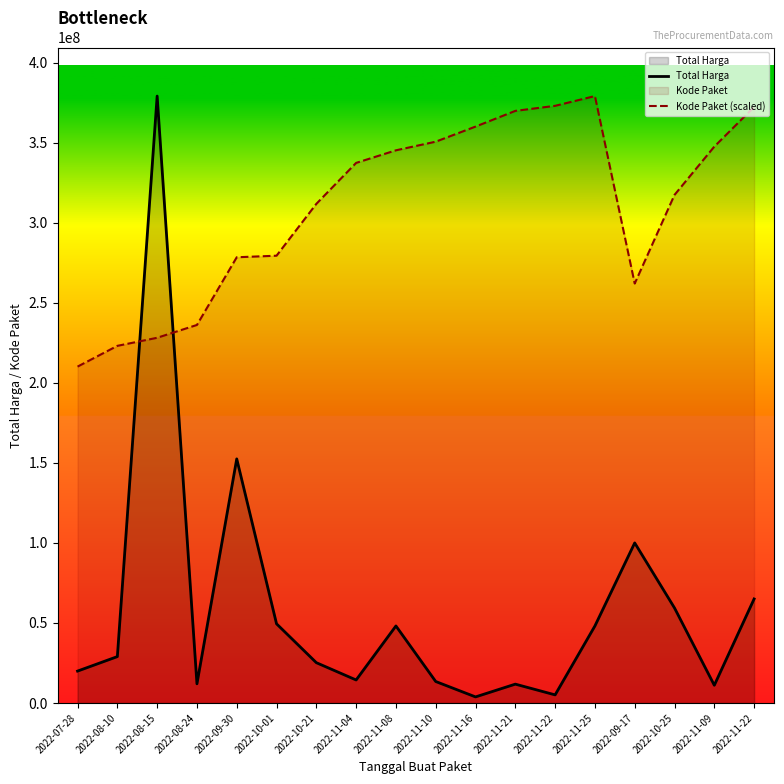

Is it true that Kode Paket (scaled) equals 121586171.5 at 2022-07-28?

False